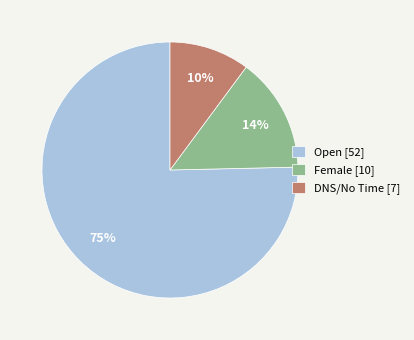

To the nearest percent, what is the average slice percentage?

33%